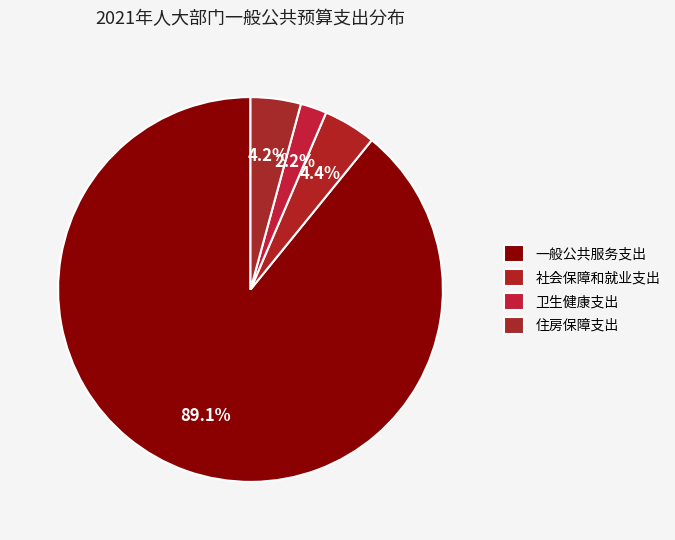

How many segments does this pie chart have?

4